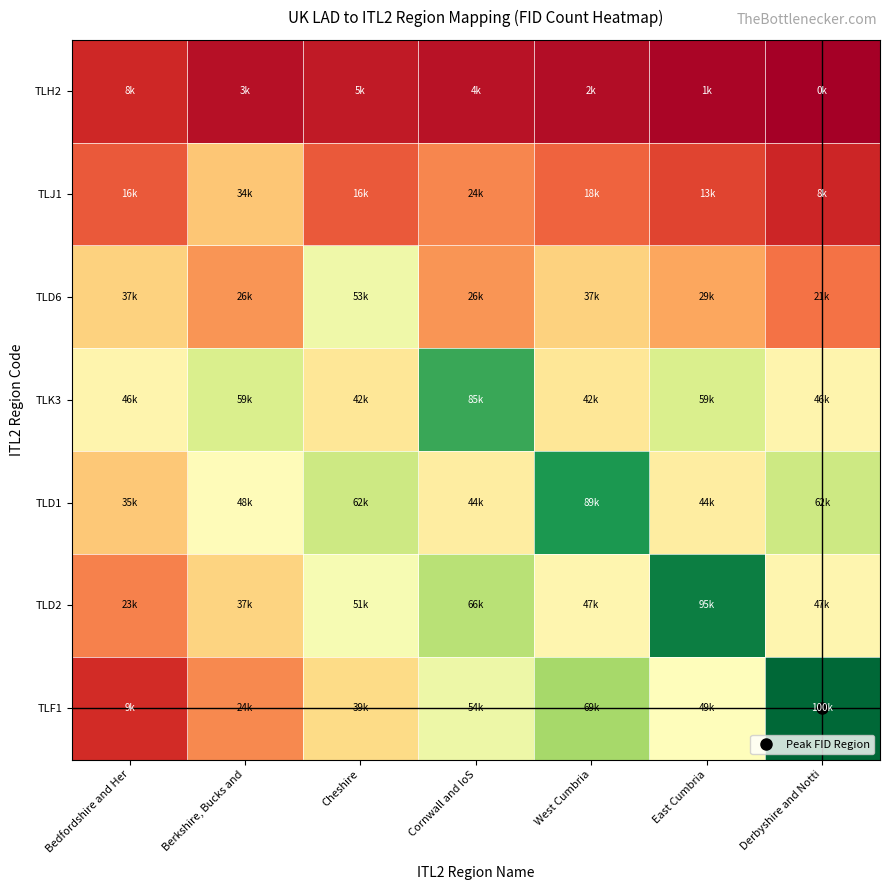

Reading left to right, what are all the values shown in this chart?

TLH2: Bedfordshire and Her=8362.9	Berkshire, Bucks and=3716.8	Cheshire=5575.3	Cornwall and IoS=4181.4	West Cumbria=2787.6	East Cumbria=1393.8	Derbyshire and Notti=0.0
TLJ1: Bedfordshire and Her=16952.0	Berkshire, Bucks and=34833.1	Cheshire=16952.0	Cornwall and IoS=24104.4	West Cumbria=18740.1	East Cumbria=13375.7	Derbyshire and Notti=8011.4
TLD6: Bedfordshire and Her=37455.7	Berkshire, Bucks and=26488.6	Cheshire=53906.3	Cornwall and IoS=26488.6	West Cumbria=37455.7	East Cumbria=29230.3	Derbyshire and Notti=21005.0
TLK3: Bedfordshire and Her=46714.1	Berkshire, Bucks and=59707.8	Cheshire=42382.9	Cornwall and IoS=85695.1	West Cumbria=42382.9	East Cumbria=59707.8	Derbyshire and Notti=46714.1
TLD1: Bedfordshire and Her=35309.9	Berkshire, Bucks and=48899.6	Cheshire=62489.3	Cornwall and IoS=44369.7	West Cumbria=89668.7	East Cumbria=44369.7	Derbyshire and Notti=62489.3
TLD2: Bedfordshire and Her=23111.0	Berkshire, Bucks and=37535.2	Cheshire=51959.3	Cornwall and IoS=66383.4	West Cumbria=47151.2	East Cumbria=95231.7	Derbyshire and Notti=47151.2
TLF1: Bedfordshire and Her=9163.7	Berkshire, Bucks and=24303.1	Cheshire=39442.5	Cornwall and IoS=54581.9	West Cumbria=69721.2	East Cumbria=49535.4	Derbyshire and Notti=100000.0